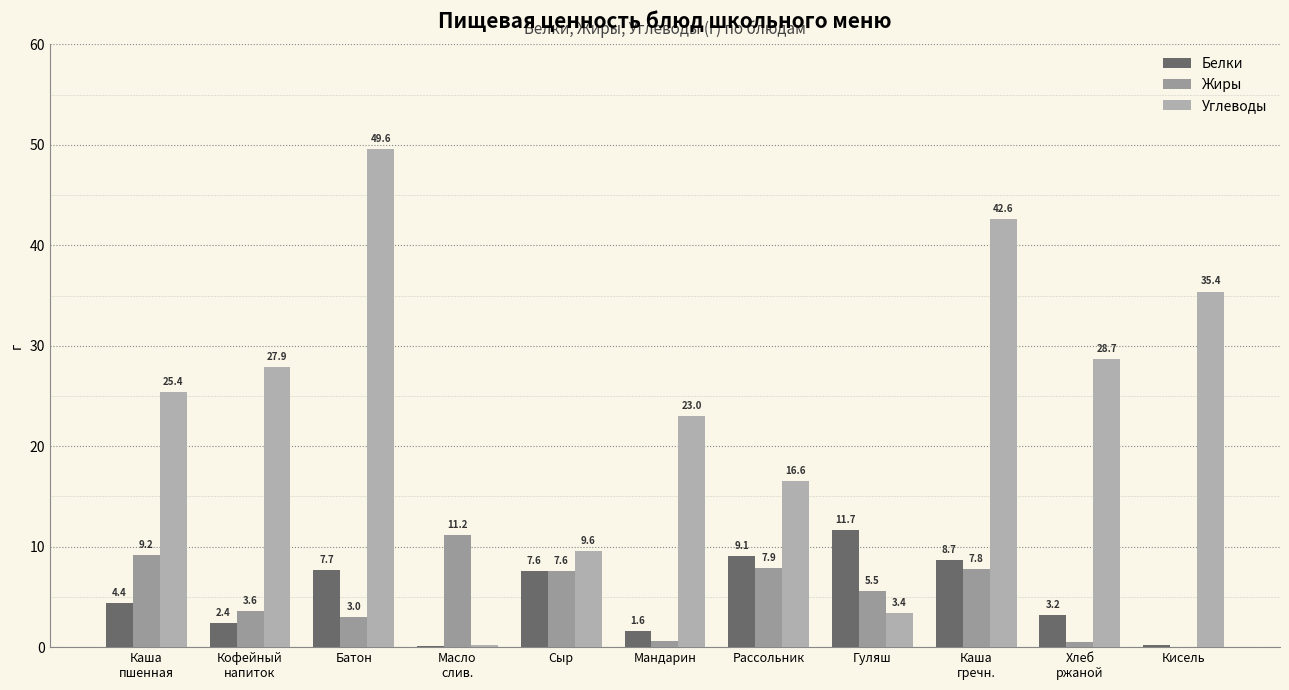

Is the value of Углеводы at Кисель greater than the value of Белки at Батон?

Yes